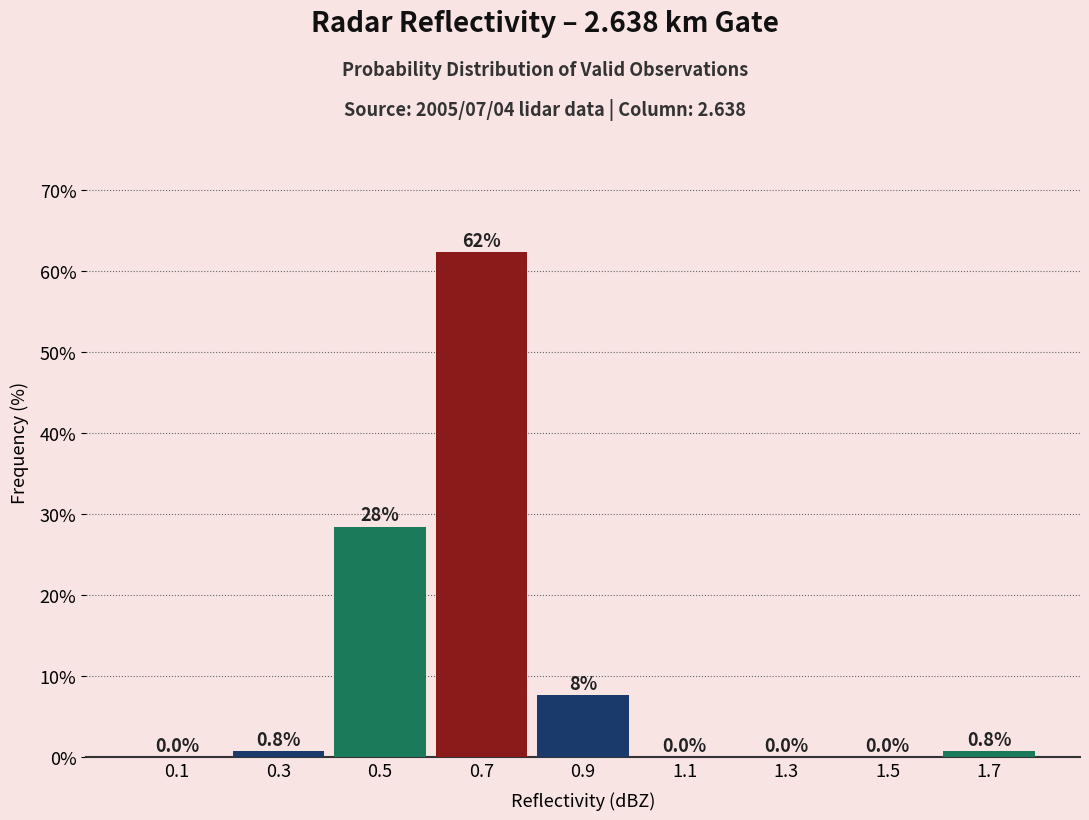

Which range on the x-axis has the tallest bar?

0.6 to 0.8